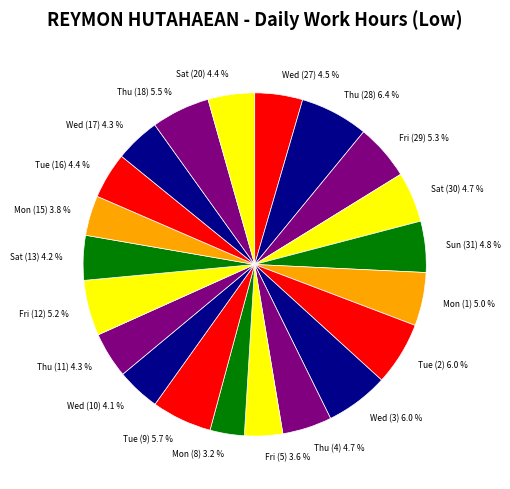

Is Sat (30) the majority of the pie?

No